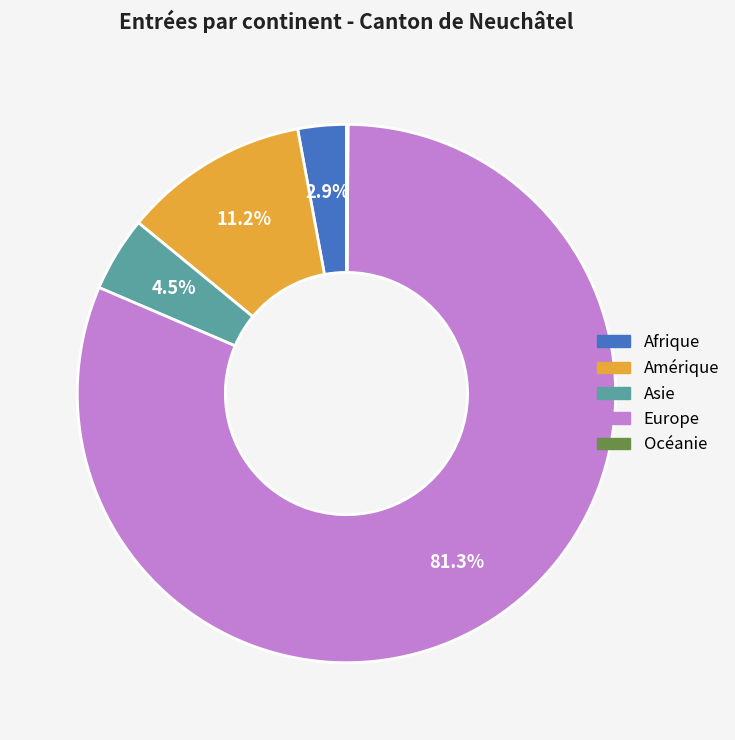

What is the largest slice in the pie chart?

Europe